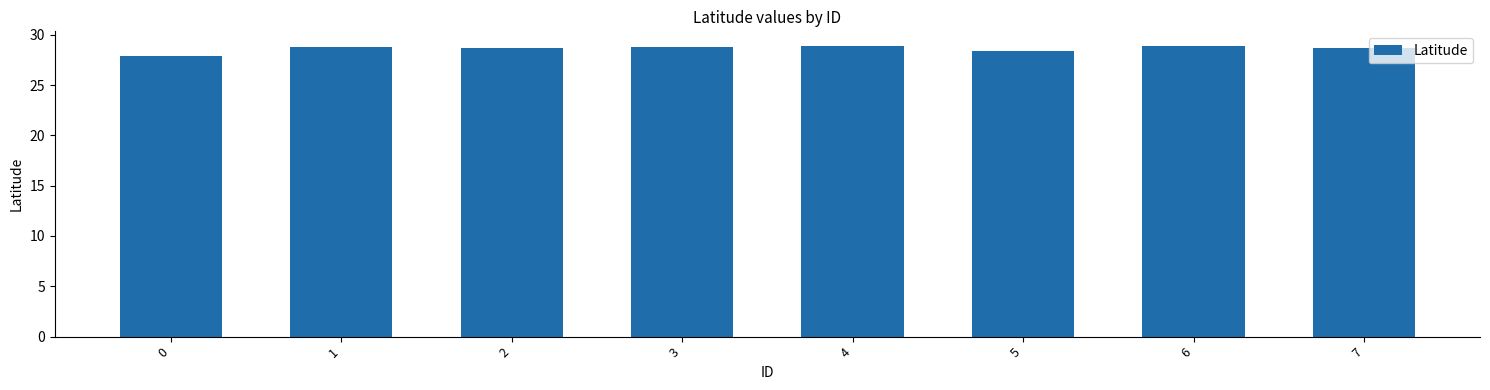

The value at 0 is 12.1. True or false?

False